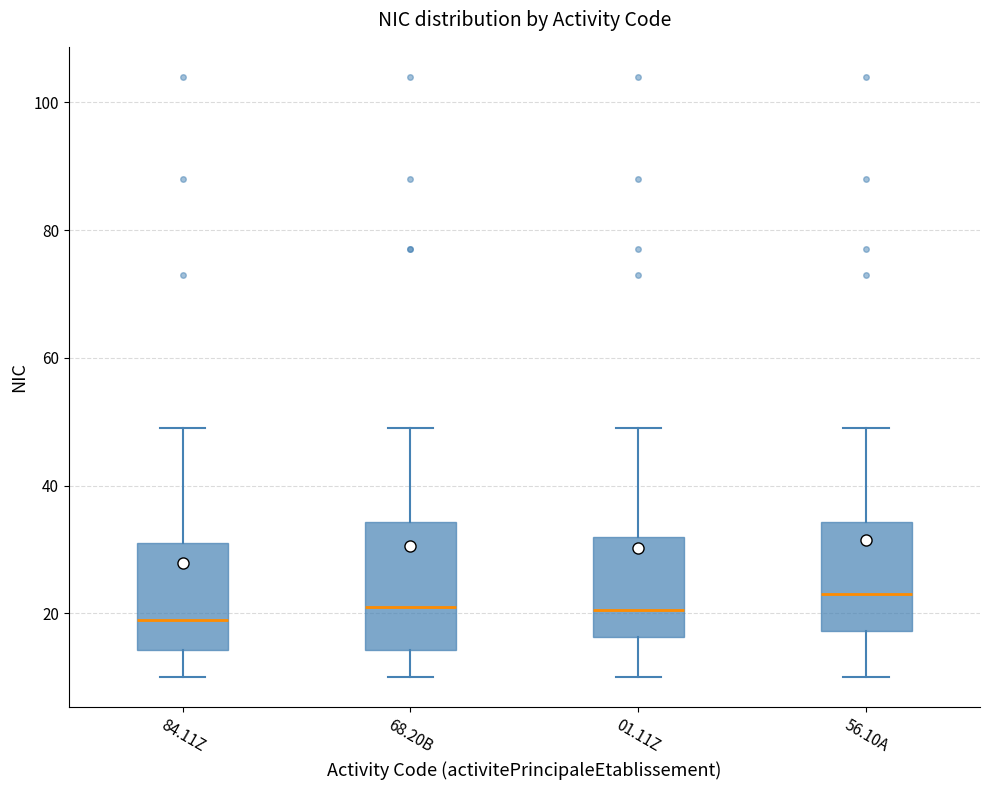

Reading left to right, transcribe this box plot: for each box, give where its median line is, the range the box spans, and where its two whiskers end, as read against the y-axis. The values are not printed on the chart, so give them approximately, as read against the axis.

84.11Z: median 20, box 14 to 32, whiskers 10 to 50
68.20B: median 22, box 14 to 34, whiskers 10 to 50
01.11Z: median 20, box 16 to 32, whiskers 10 to 50
56.10A: median 24, box 18 to 34, whiskers 10 to 50